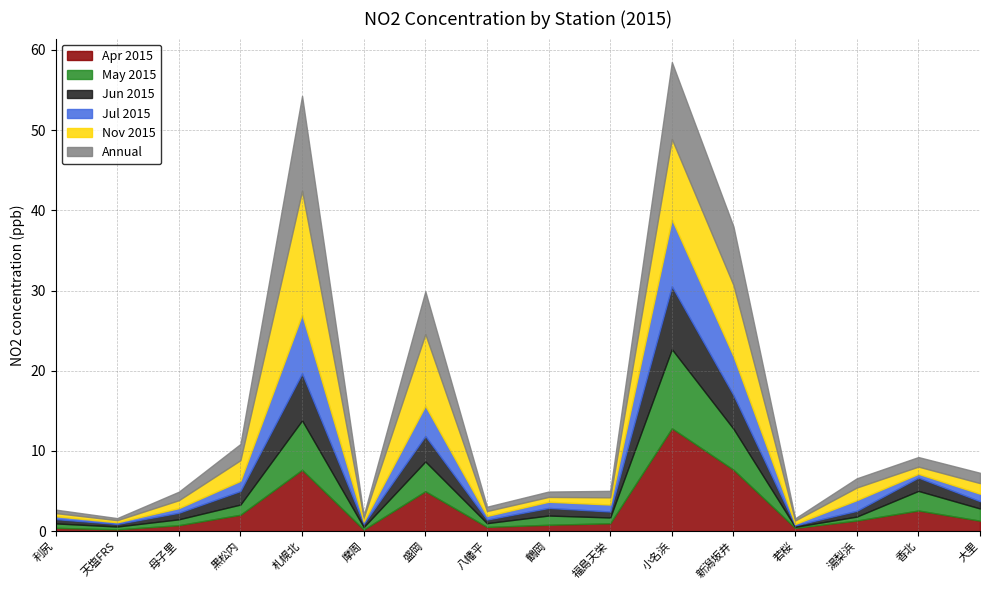

Reading left to right, what are all the values shown in this chart?

Apr 2015: 0.4	0.2	0.8	2.0	7.7	0.2	5.0	0.5	0.8	1.0	12.8	7.7	0.4	1.3	2.6	1.3
May 2015: 0.6	0.3	0.7	1.3	6.2	0.3	3.7	0.5	1.1	0.7	9.9	5.1	0.1	0.5	2.4	1.5
Jun 2015: 0.5	0.3	0.8	1.7	5.9	0.4	3.2	0.5	0.9	0.7	7.8	4.2	0.2	0.7	1.7	0.9
Jul 2015: 0.3	0.2	0.6	1.3	7.3	0.3	3.8	0.5	0.8	0.9	8.3	4.8	0.2	1.3	0.5	0.9
Nov 2015: 0.4	0.3	1.0	2.6	15.4	0.5	8.9	0.6	0.6	0.9	10.0	8.9	0.4	1.6	0.9	1.3
Annual: 0.4	0.3	1.1	2.0	11.8	0.3	5.3	0.5	0.7	0.8	9.6	7.3	0.3	1.1	1.2	1.3